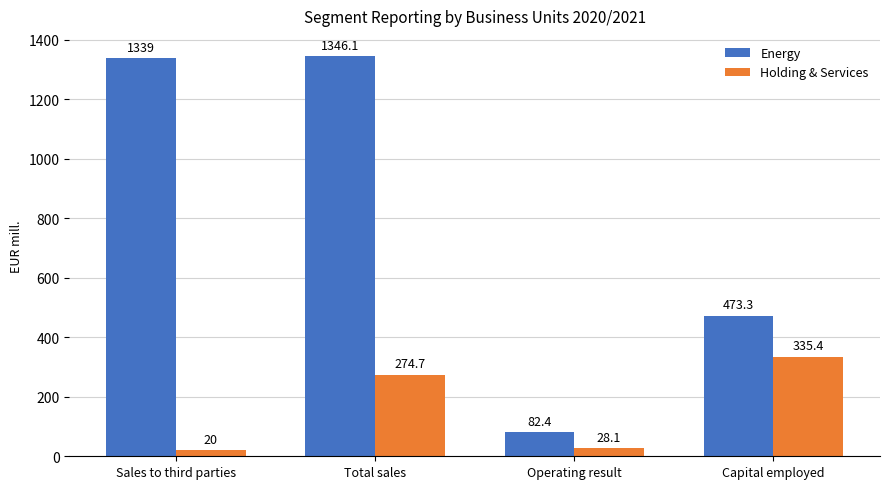

What is the sum of all Holding & Services values?

658.2